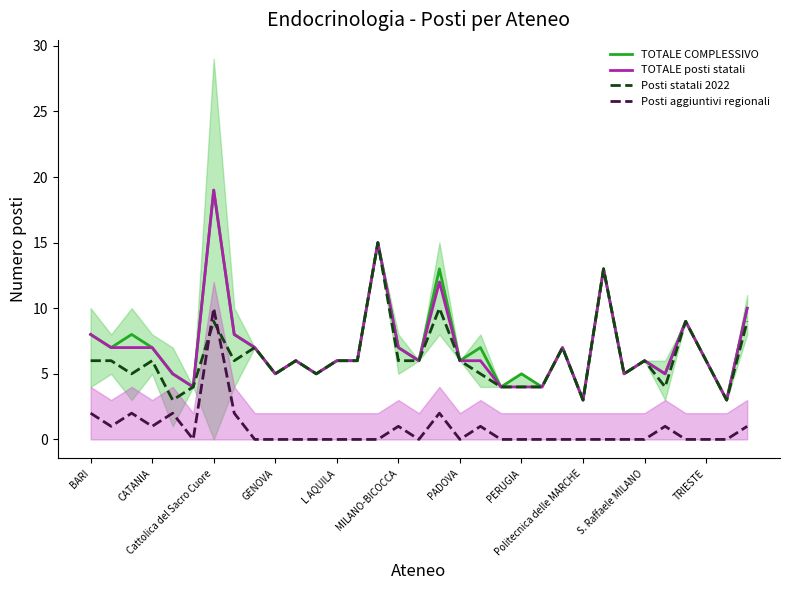

What is the difference between the Posti statali 2022 values at 23 and 29?

2